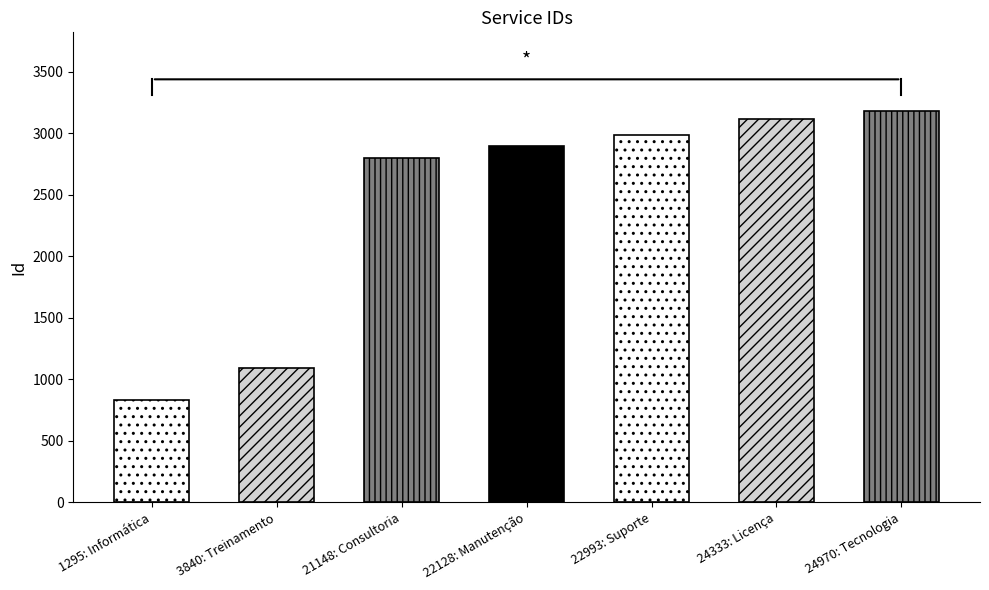

What is the greatest value displayed?

3185